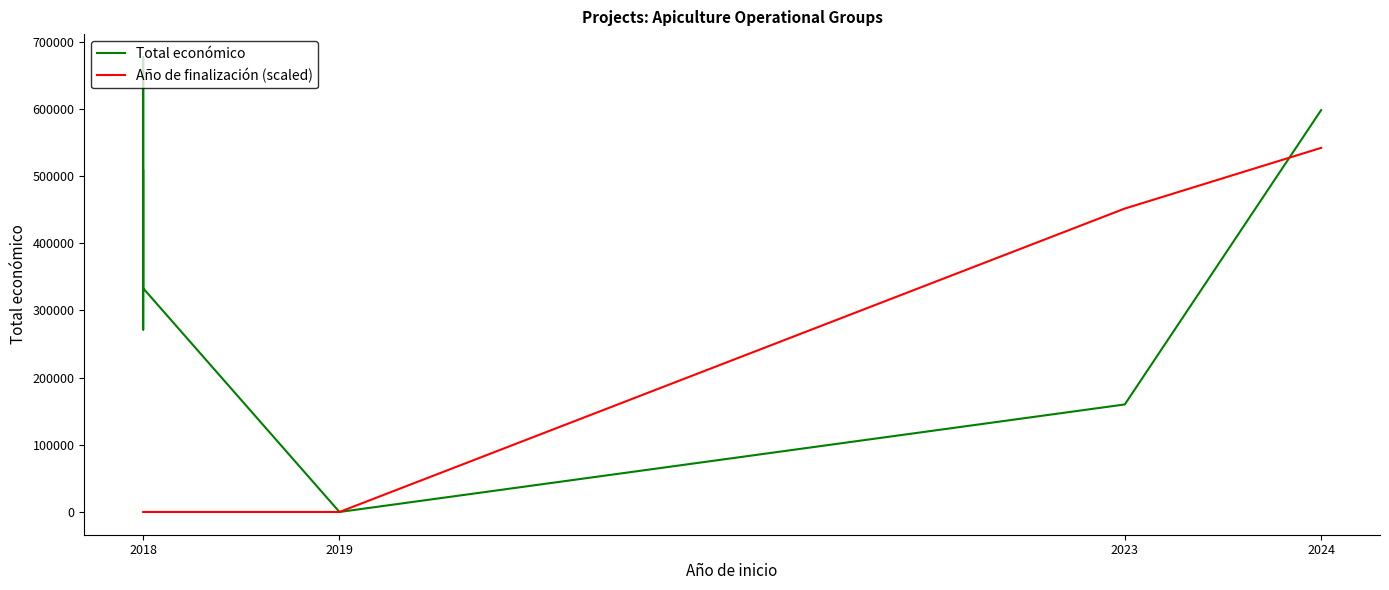

Reading left to right, transcribe all the data shown in this chart.

Total económico: 508090.0	271552.0	677425.0	333001.0	0.0	160043.0	598139.0
Año de finalización (scaled): 0.0	0.0	0.0	0.0	0.0	451616.7	541940.0